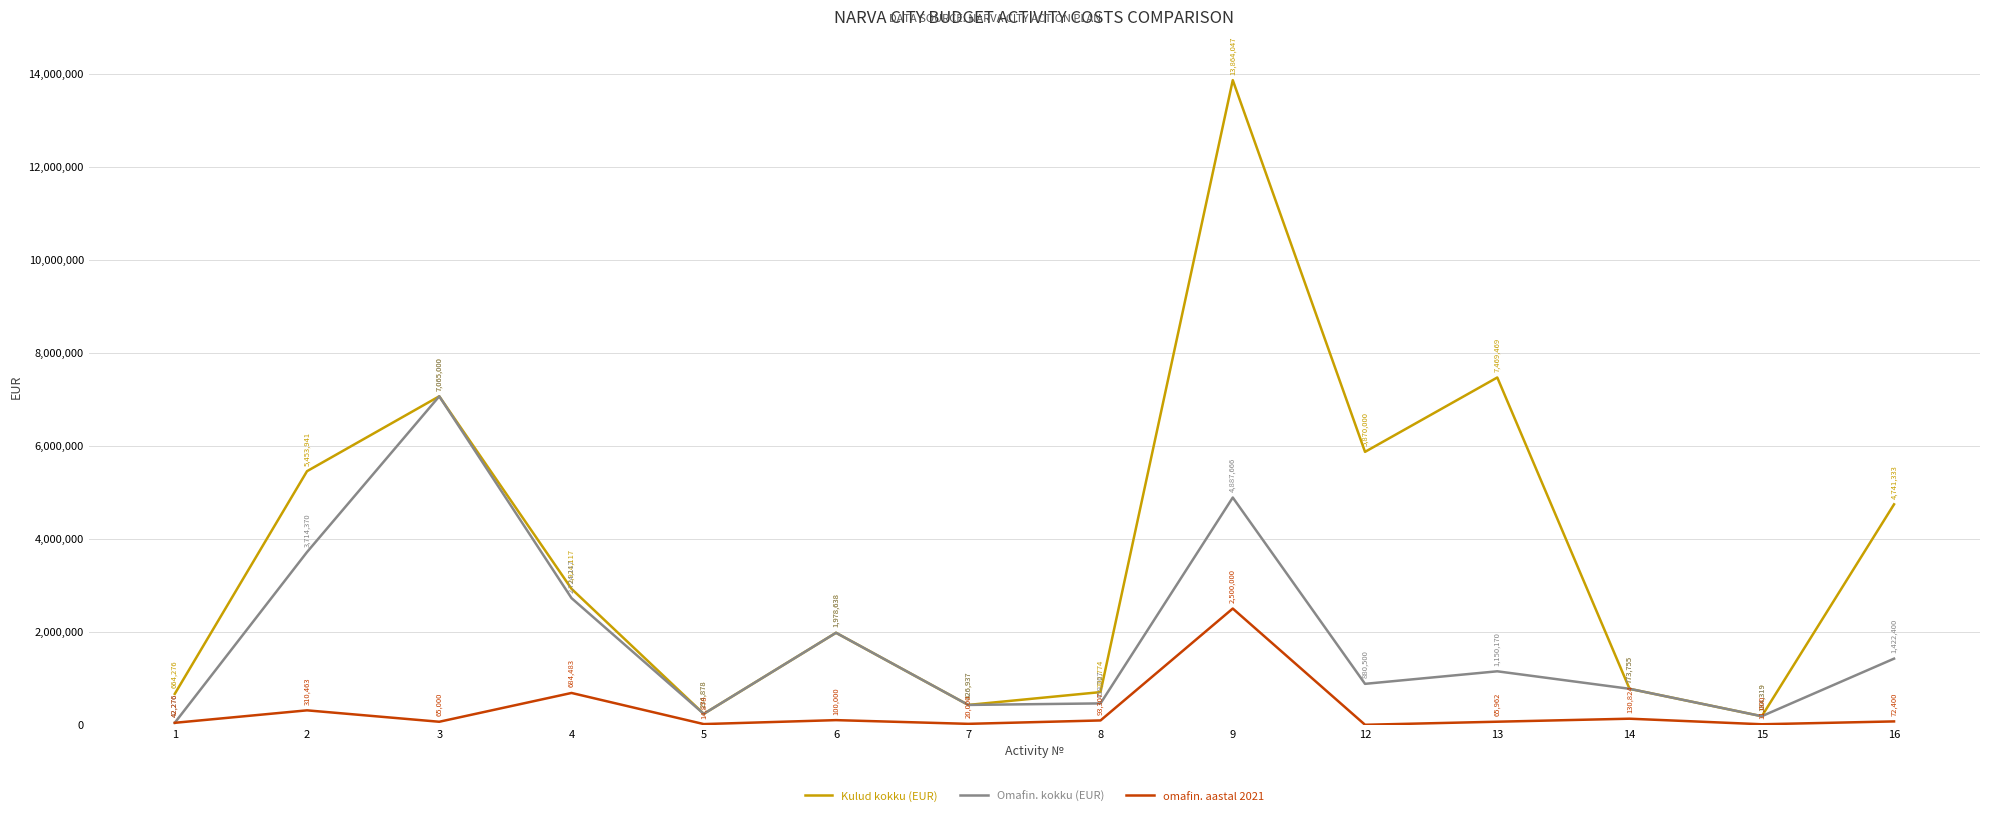

What is the difference between the maximum and minimum values in the omafin. aastal 2021 series?

2500000.0